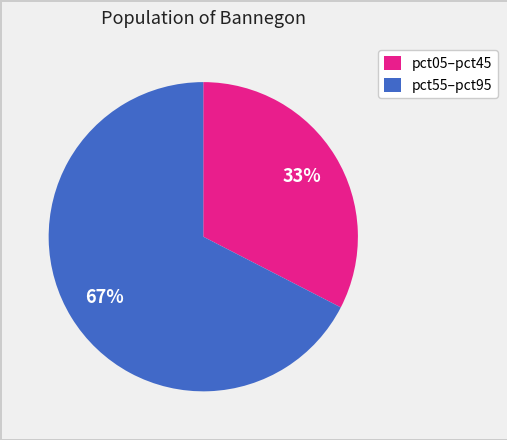

Does any single category account for the majority?

Yes